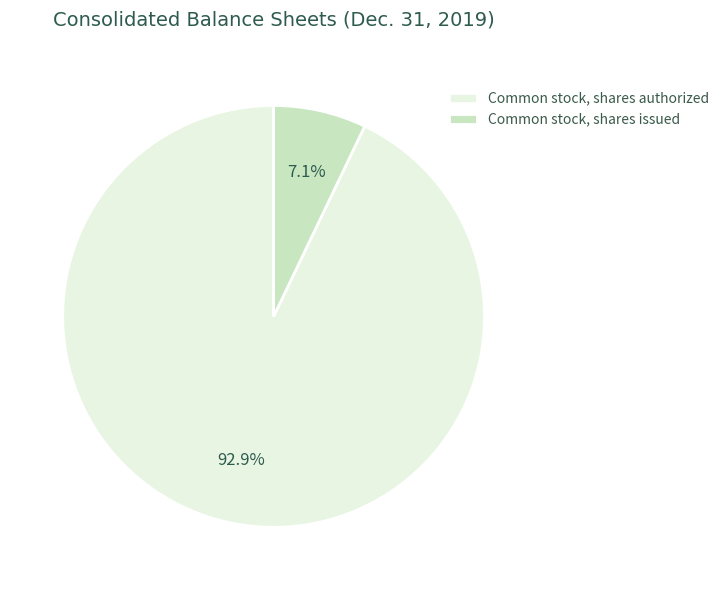

What is the smallest slice in the pie chart?

Common stock, shares issued